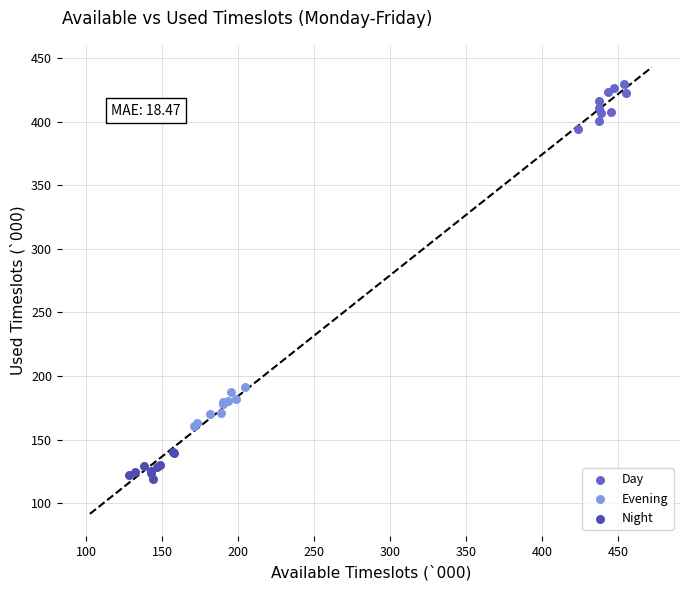

Which series contains the lowest Y value?

Night